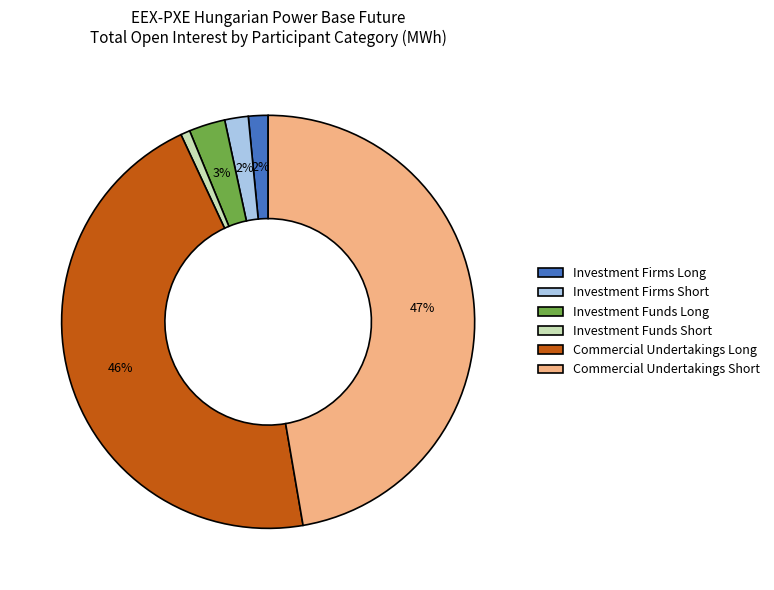

Does any single category account for the majority?

No